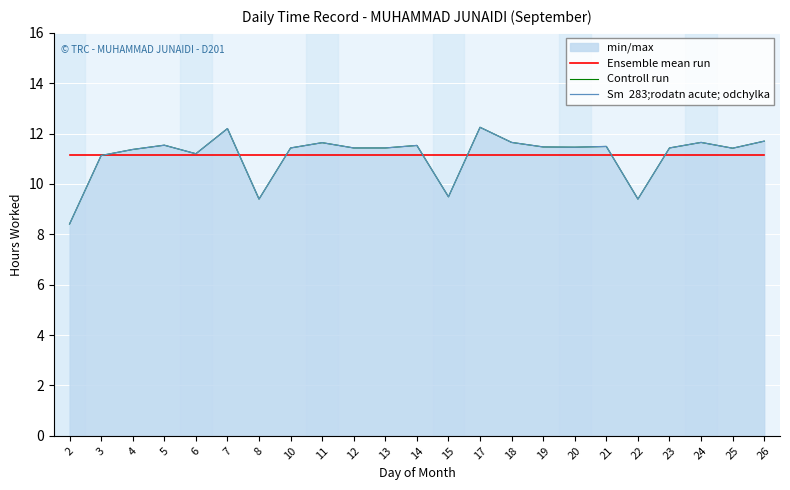

What is the smallest value displayed?

8.4